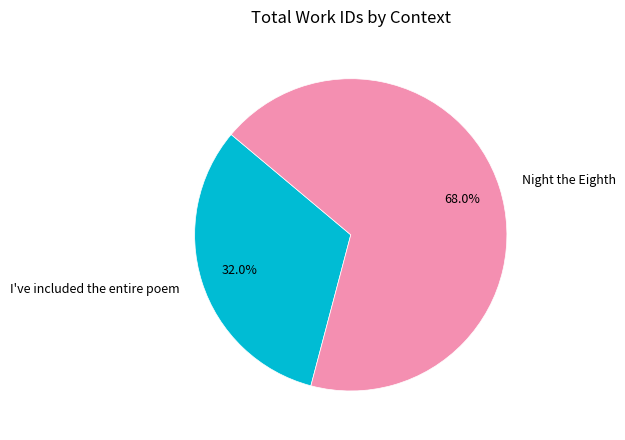

What percentage is NOT represented by I've included the entire poem?

68.0%